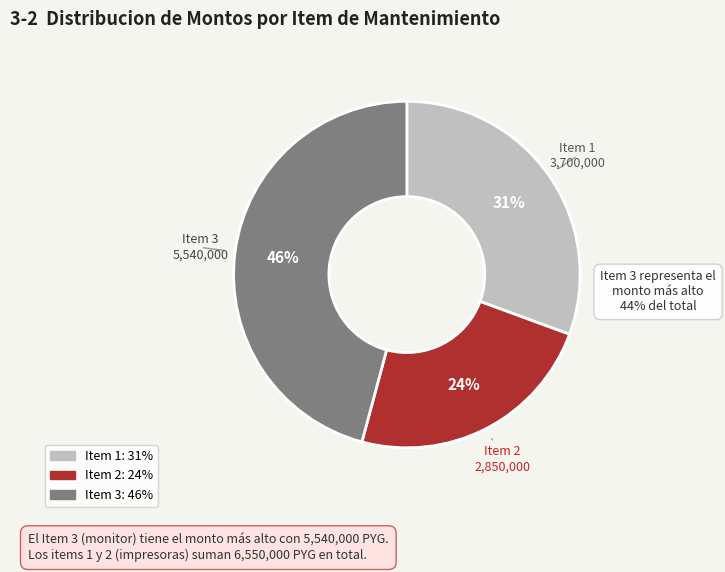

To the nearest percent, what is the difference between the largest and smallest slice percentages?

22%